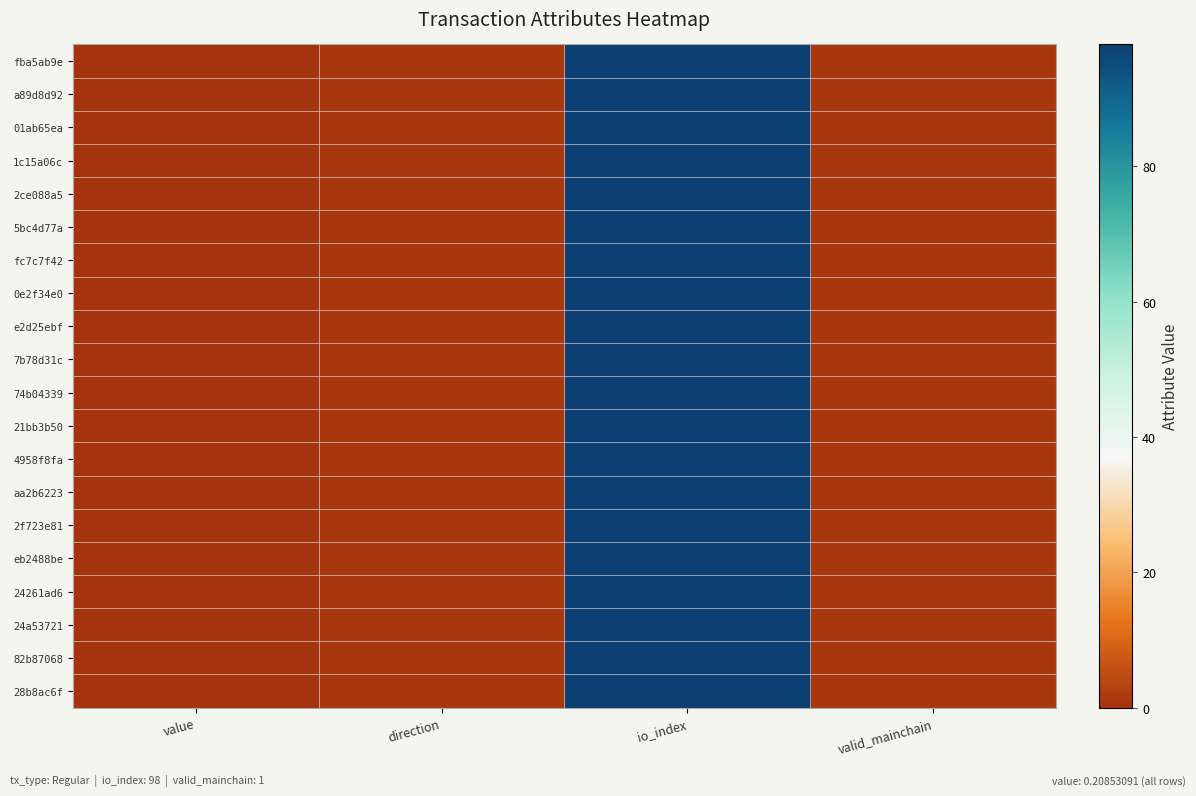

Which series has the largest range (max minus min)?

fba5ab9e